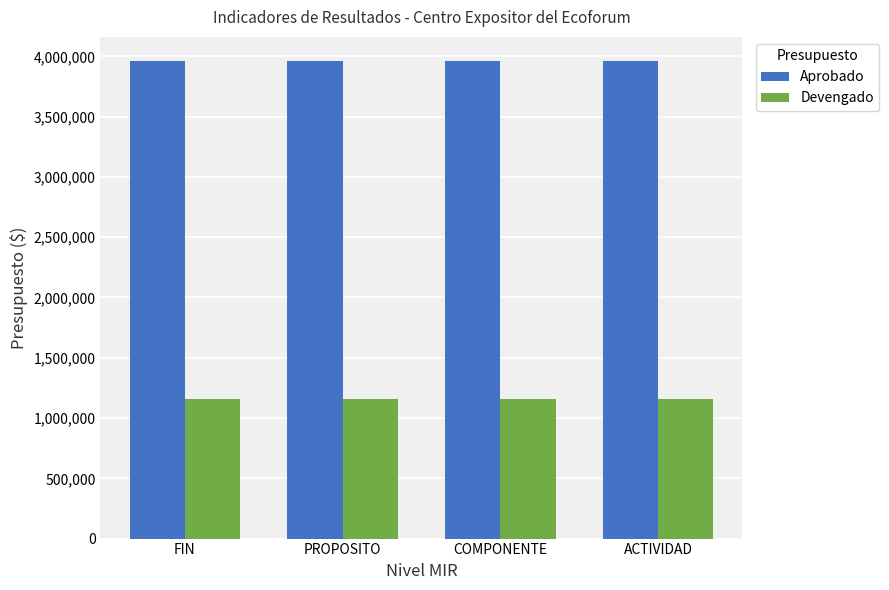

What is the total value across all series at PROPOSITO?

5118009.9